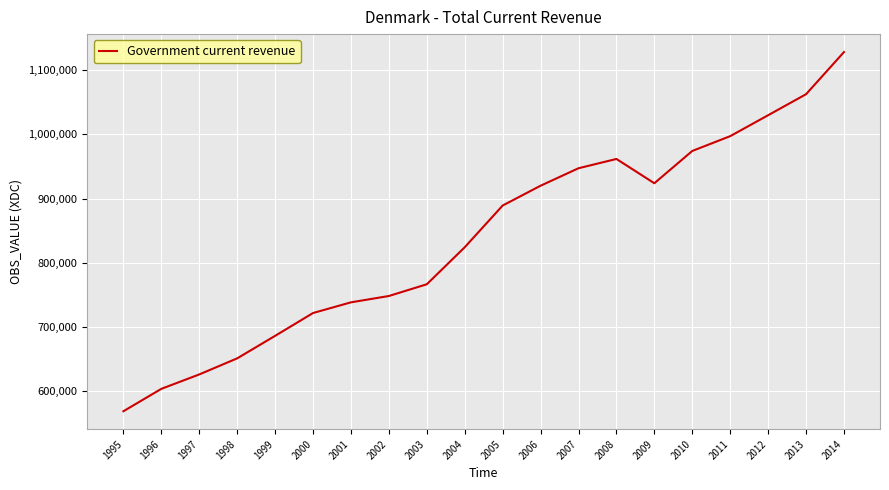

Which label corresponds to the largest value in the chart?

2014